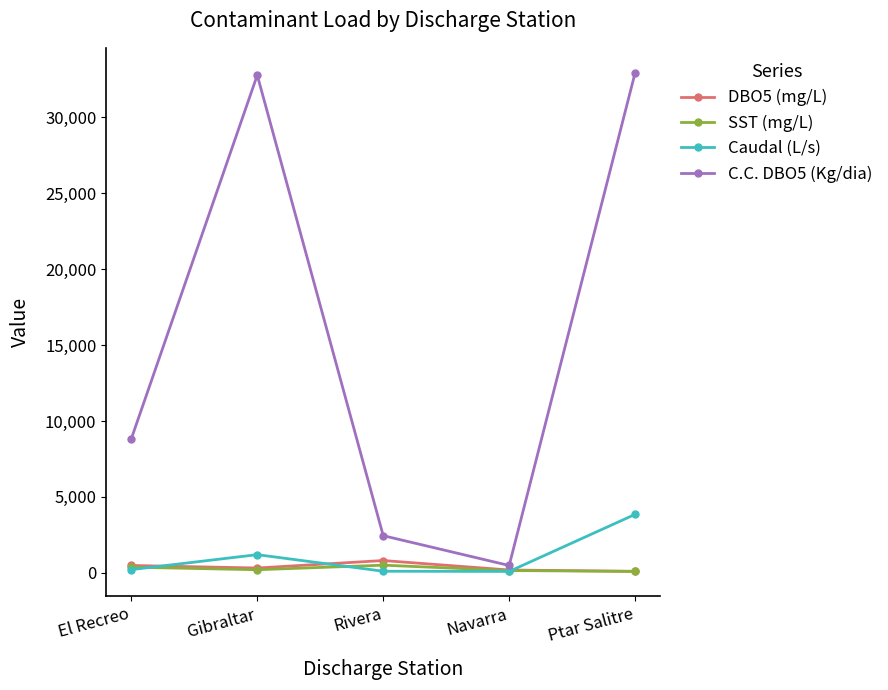

Does the chart display data point markers on the line(s)?

Yes